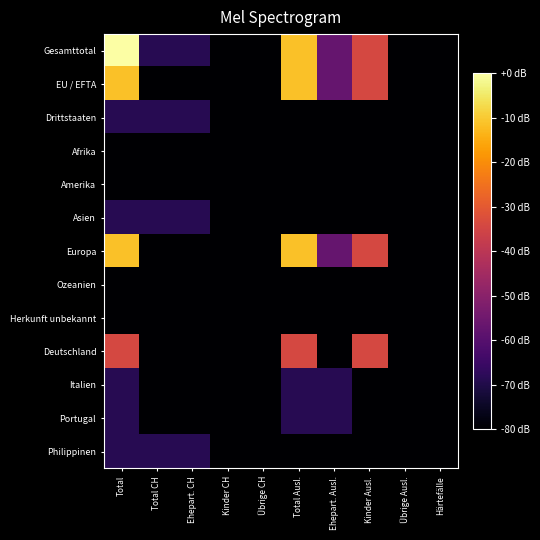

At which category does the chart reach its peak across all series?

Total